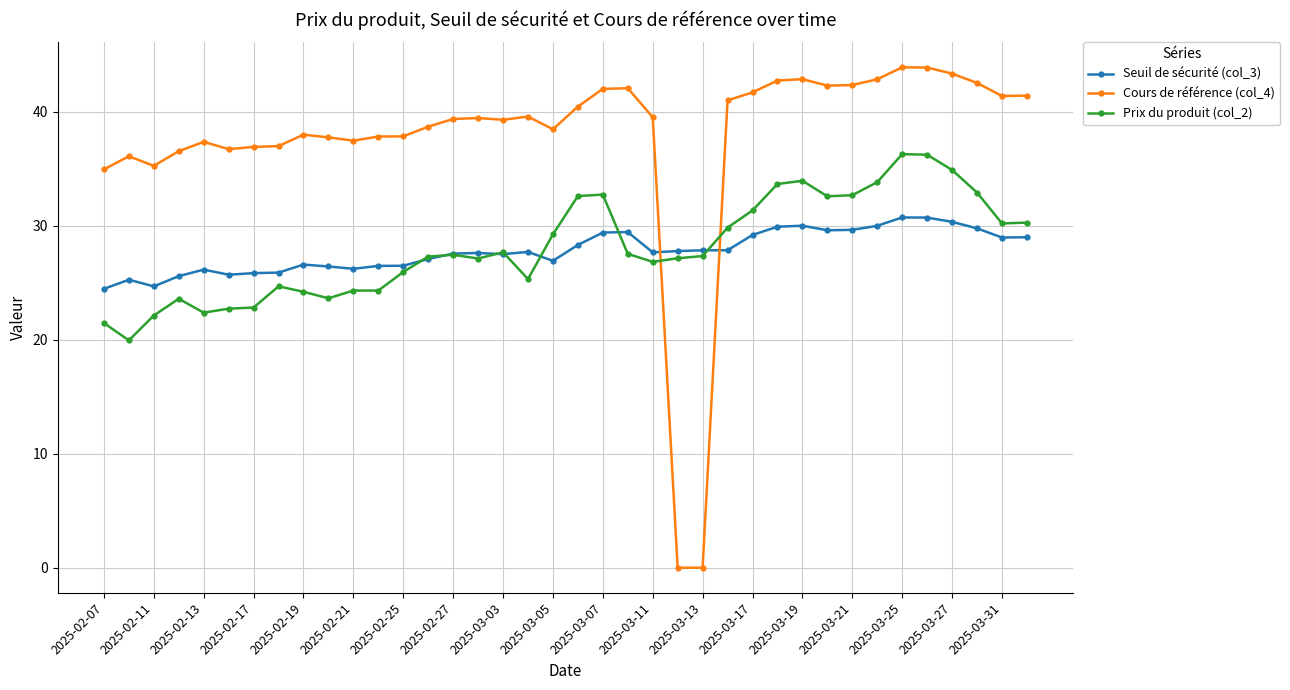

Which series has the largest total across all categories?

Cours de référence (col_4)